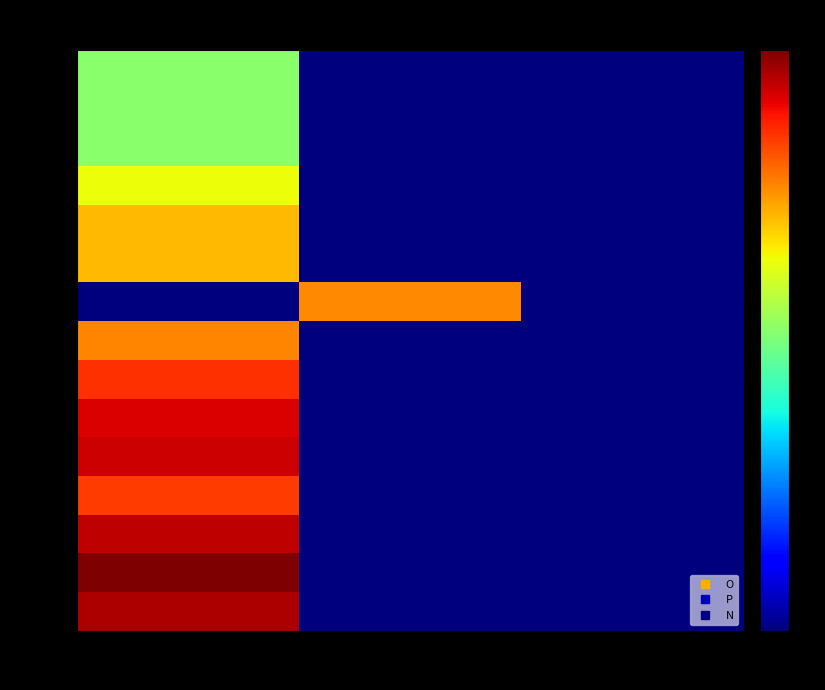

What is the total value across all series at P?

0.8